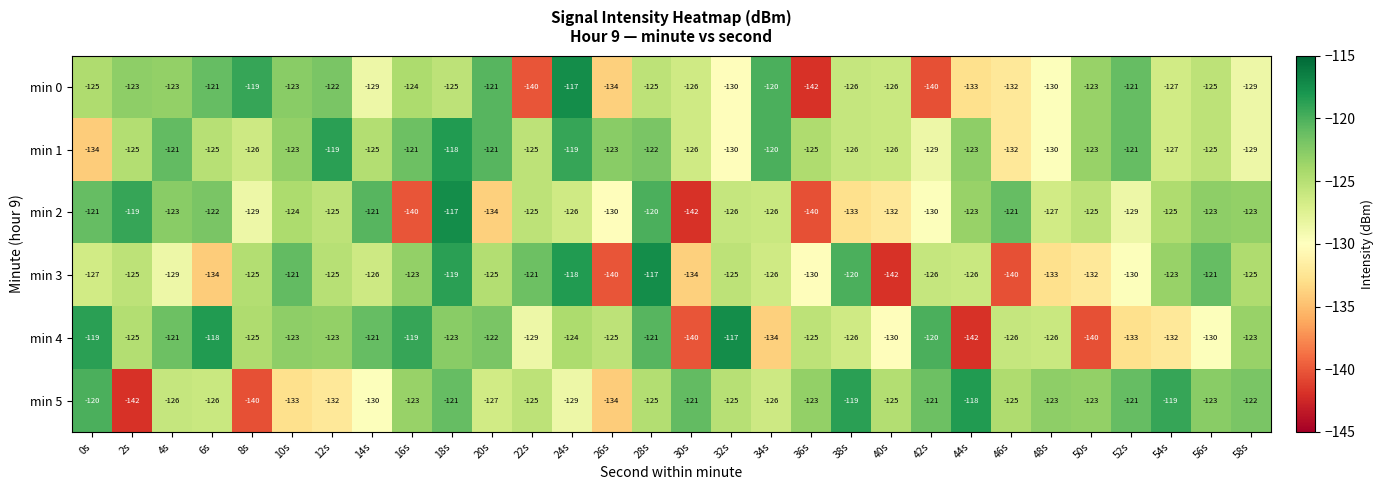

What is the approximate value of min 3 at 44s, to the nearest 5?

-125